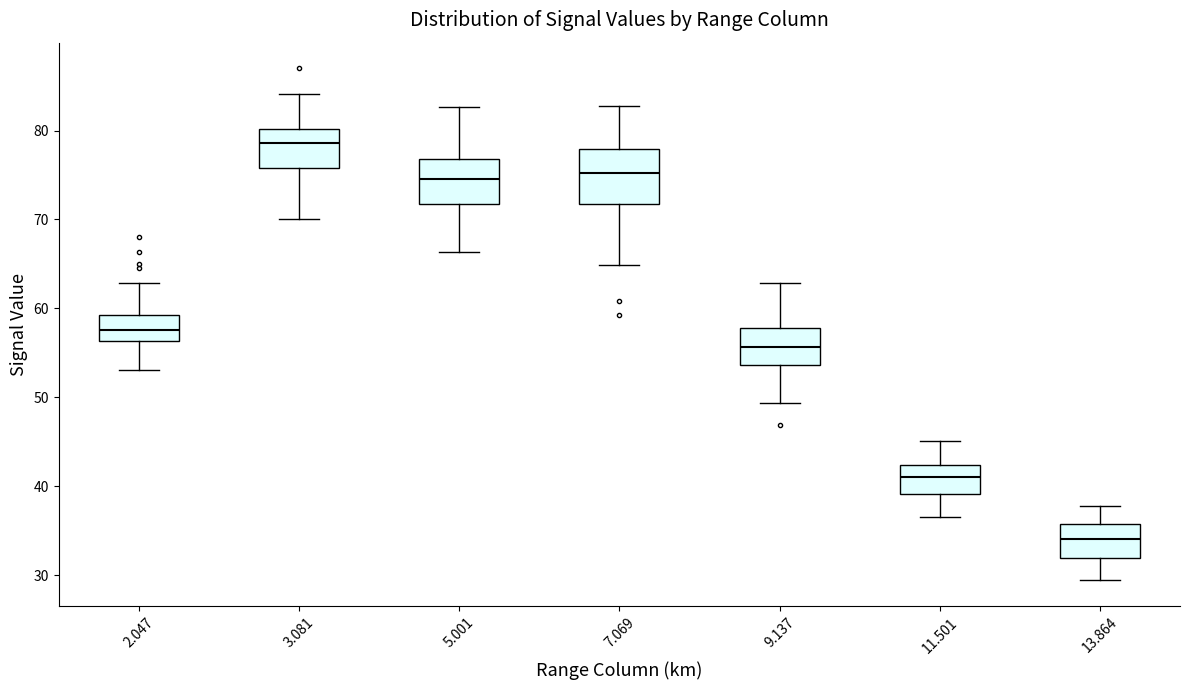

Reading left to right, transcribe this box plot: for each box, give where its median line is, the range the box spans, and where its two whiskers end, as read against the y-axis. The values are not printed on the chart, so give them approximately, as read against the axis.

2.047: median 58, box 56 to 59, whiskers 53 to 63
3.081: median 79, box 76 to 80, whiskers 70 to 84
5.001: median 75, box 72 to 77, whiskers 66 to 83
7.069: median 75, box 72 to 78, whiskers 65 to 83
9.137: median 56, box 54 to 58, whiskers 49 to 63
11.501: median 41, box 39 to 42, whiskers 37 to 45
13.864: median 34, box 32 to 36, whiskers 29 to 38